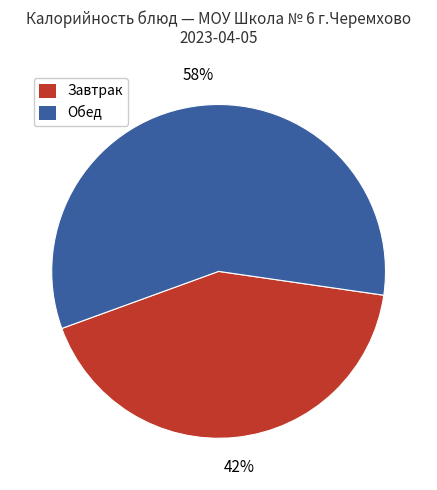

To the nearest percent, what is the average slice percentage?

50%